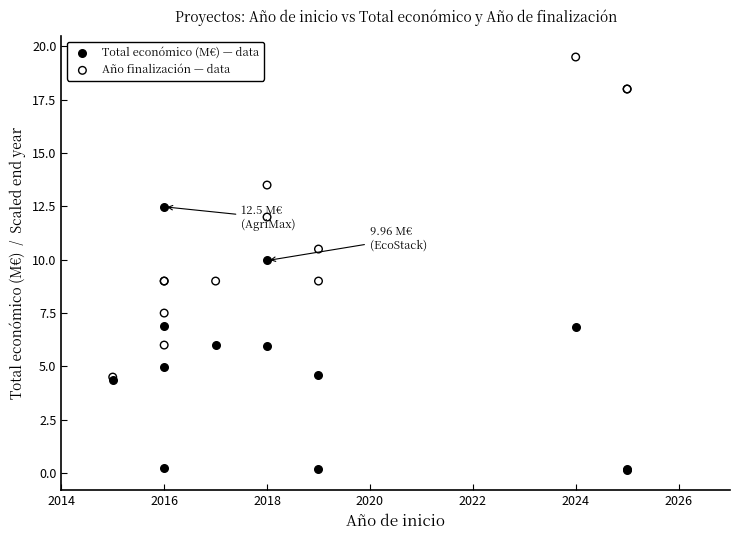

Which series has the widest spread of Y values?

Año finalización — data